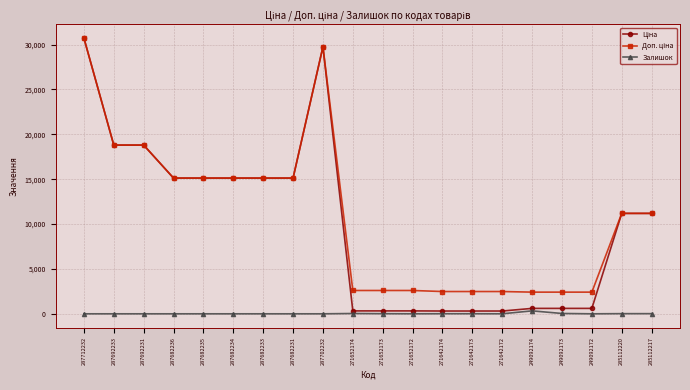

What is the total value across all series at 287682234?

30240.0